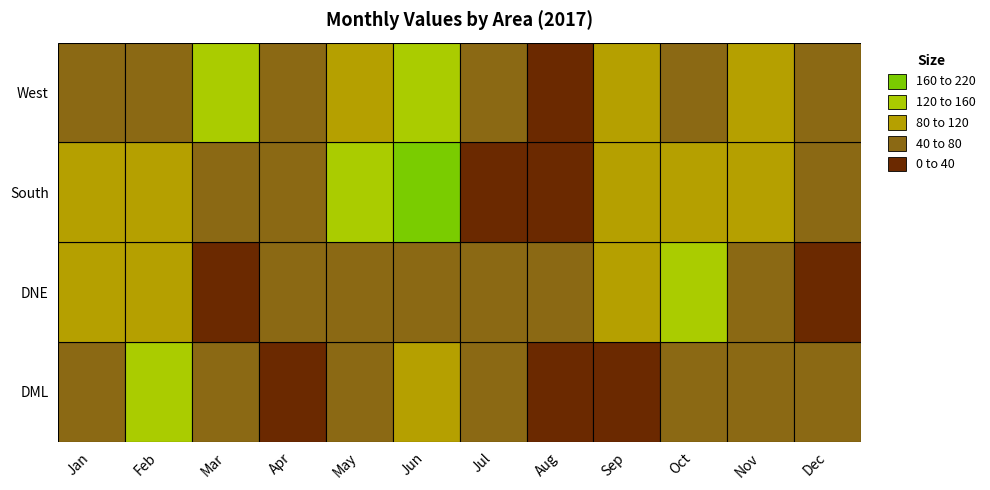

What is the difference between the second highest and second lowest values in the DNE series?

68